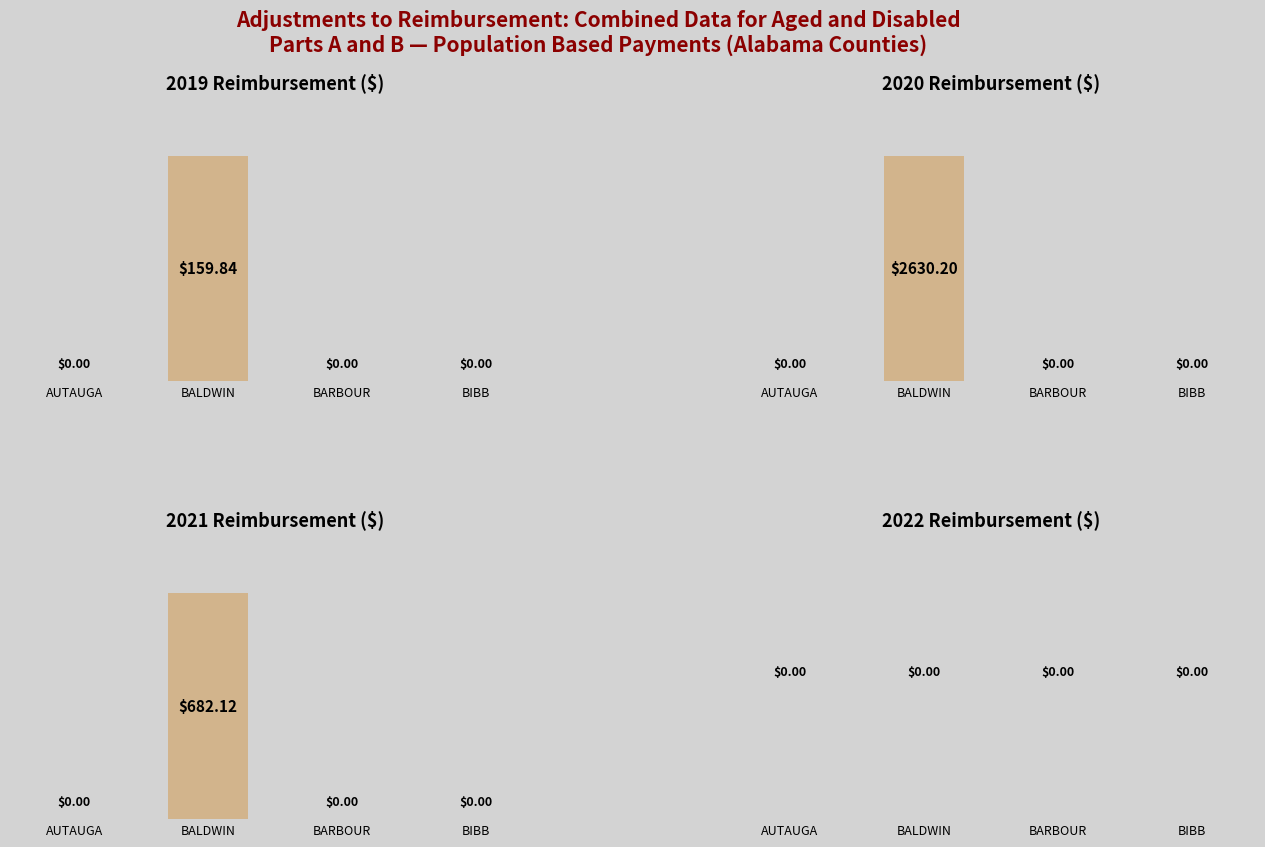

Rank the categories by 2021 Reimbursement ($) value from lowest to highest.

AUTAUGA, BARBOUR, BIBB, BALDWIN